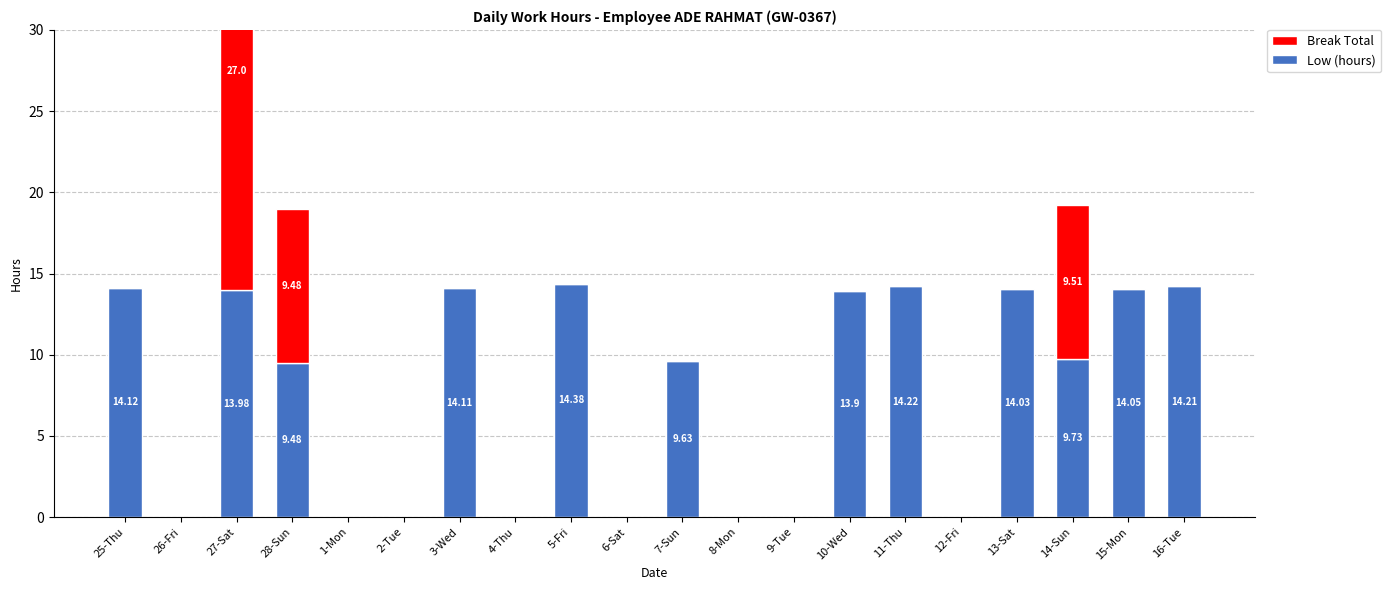

What is the difference between the maximum and minimum values in the Break Total series?

27.0